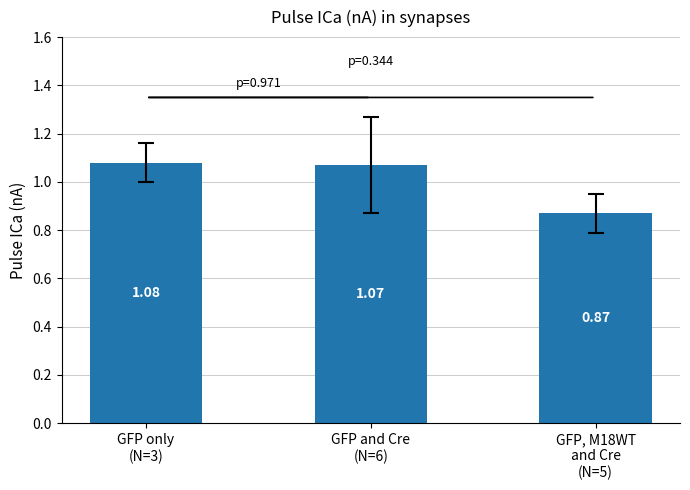

What is the difference between the values at GFP, M18WT
and Cre
(N=5) and GFP only
(N=3)?

0.2